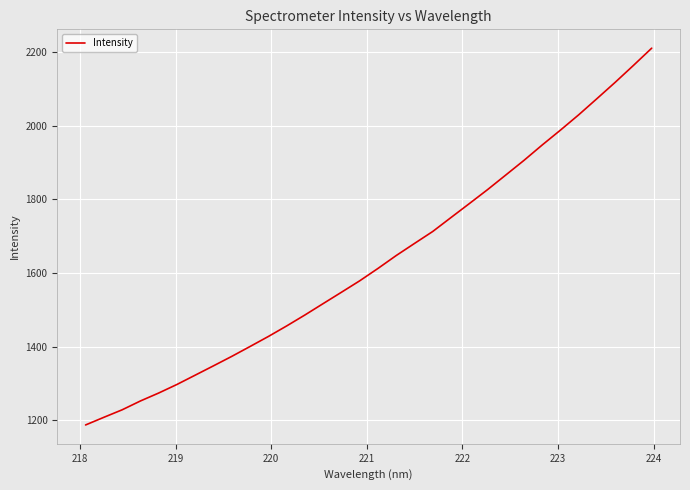

What is the maximum value shown in the chart?

2210.8